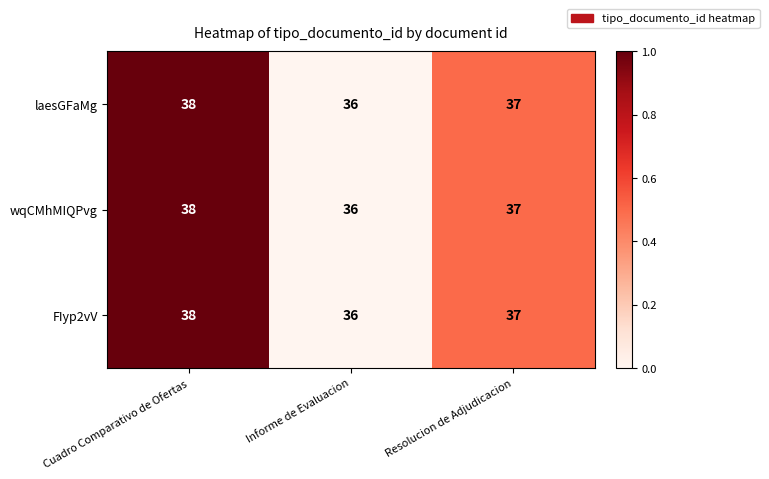

Where is laesGFaMg nearest to the value 37?

Resolucion de Adjudicacion